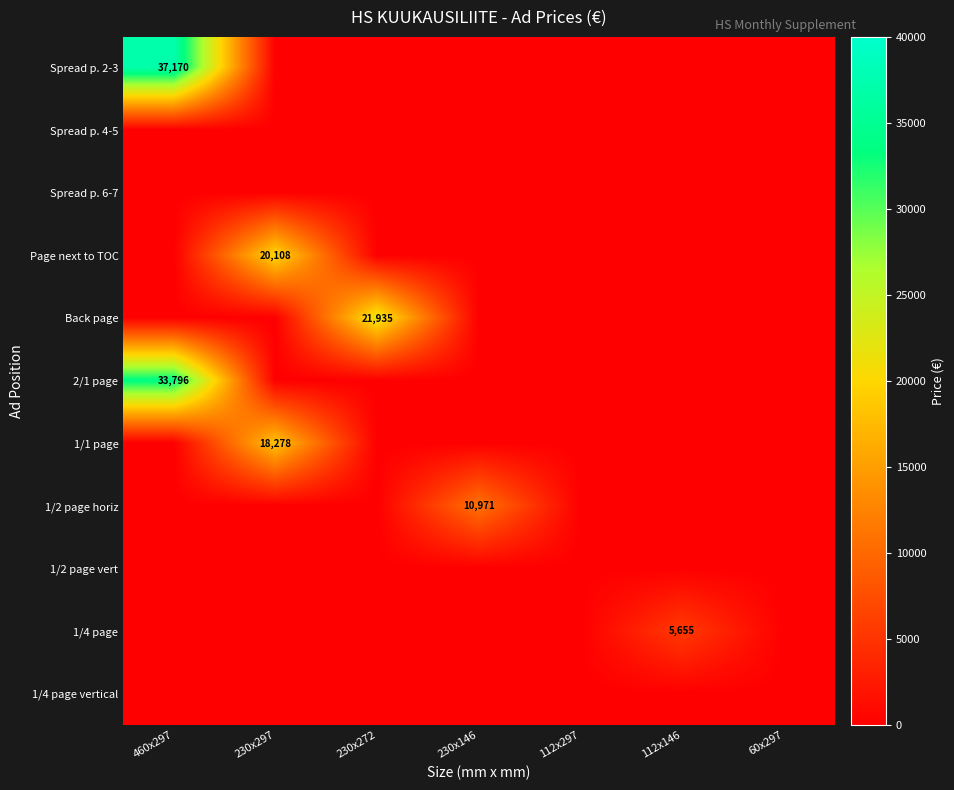

Which category has the highest value across all series?

460x297